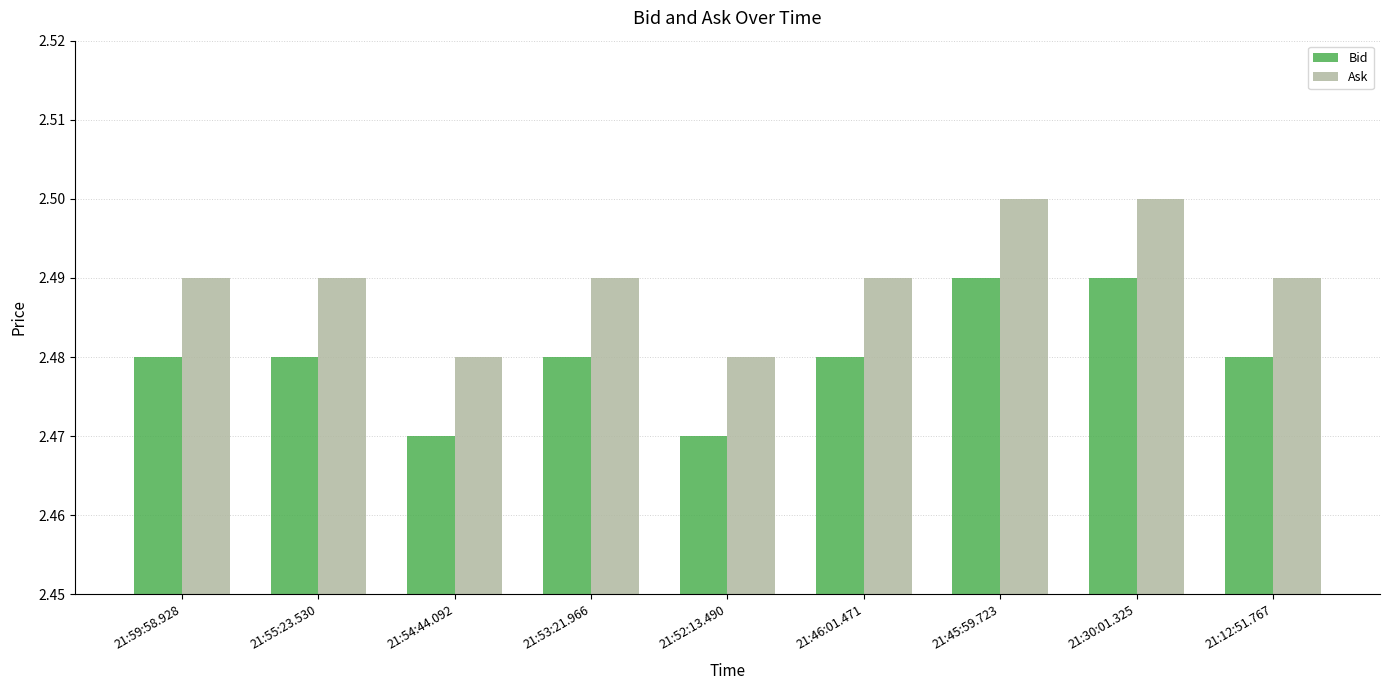

Which series has the largest total across all categories?

Ask